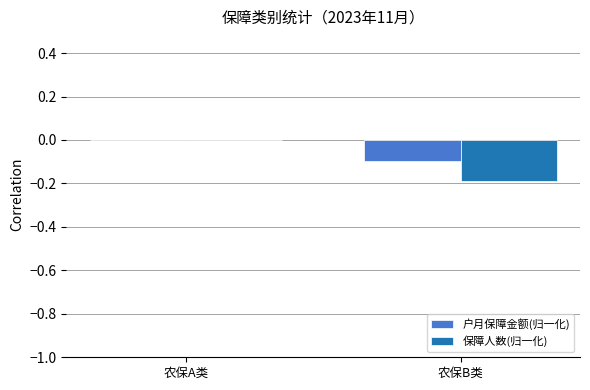

The value of 户月保障金额(归一化) at 农保B类 is -0.0. True or false?

False